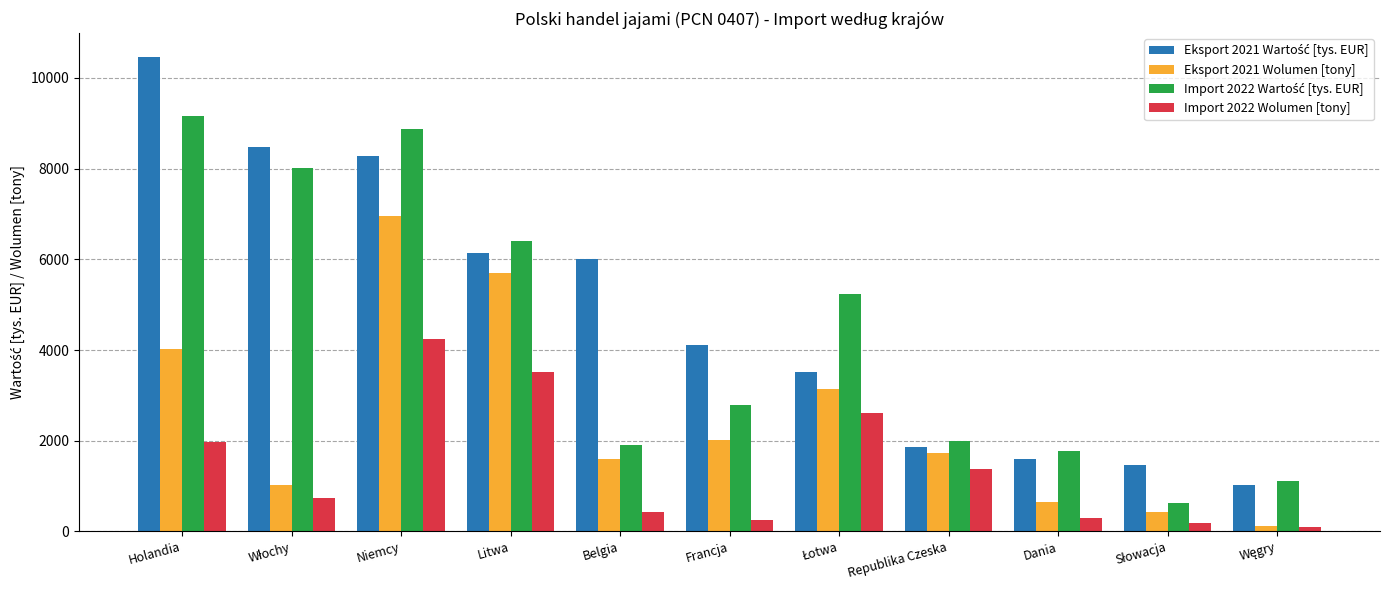

How many series are shown in this chart?

4